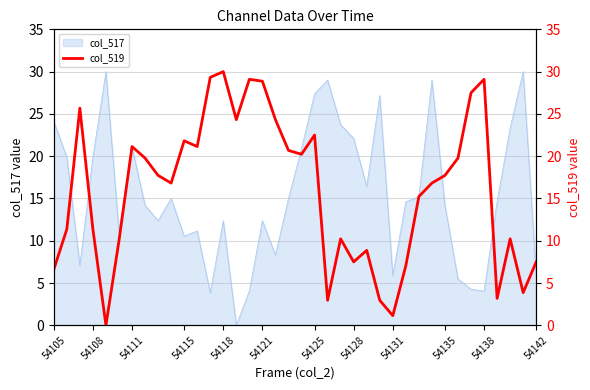

The col_517 series shows 27.4 at 54108. True or false?

False